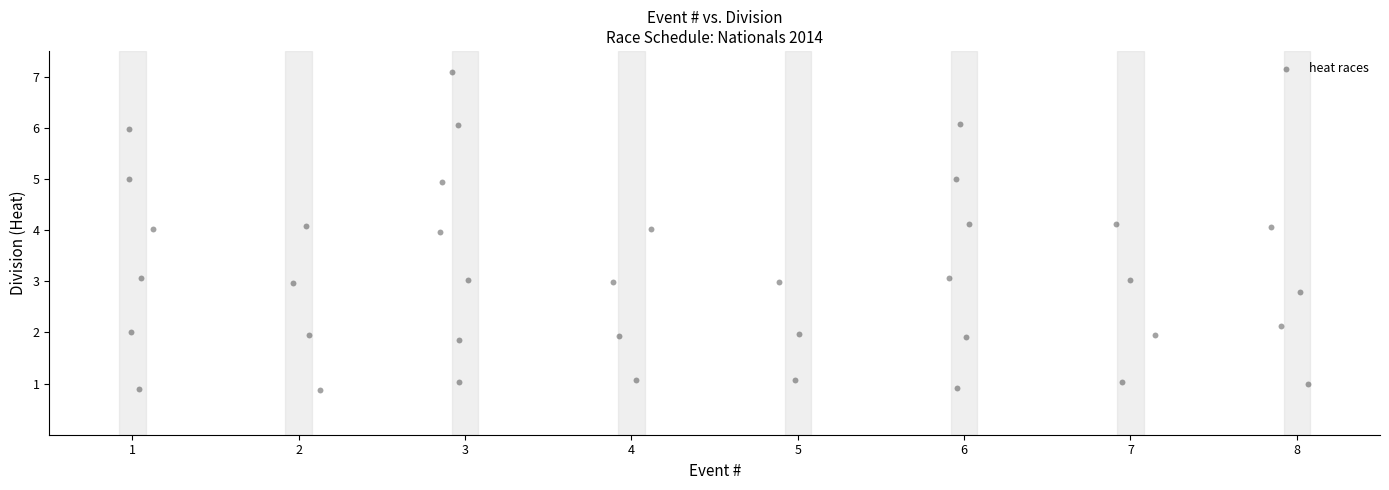

What is the range of X values (max minus min)?

7.1